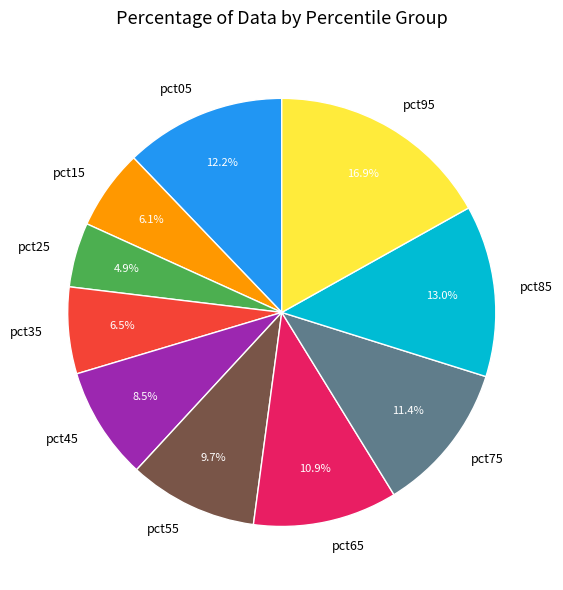

Is pct35 the majority of the pie?

No